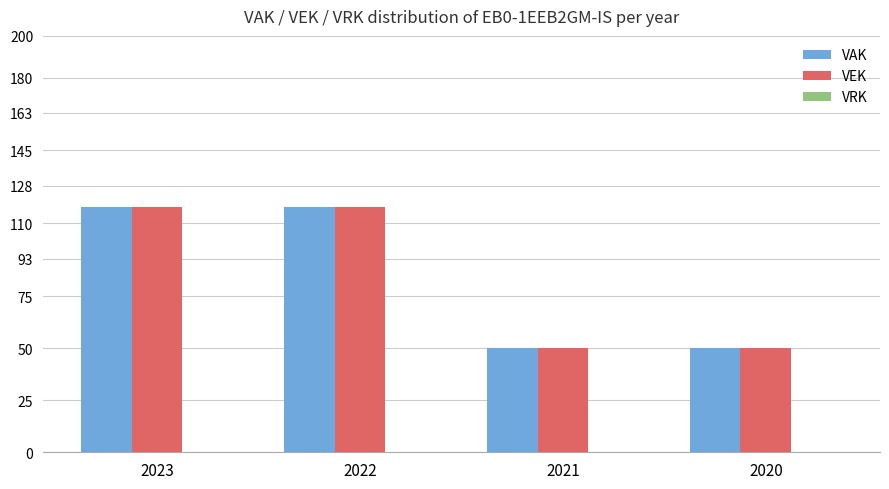

The value of VEK at 2022 is 43. True or false?

False